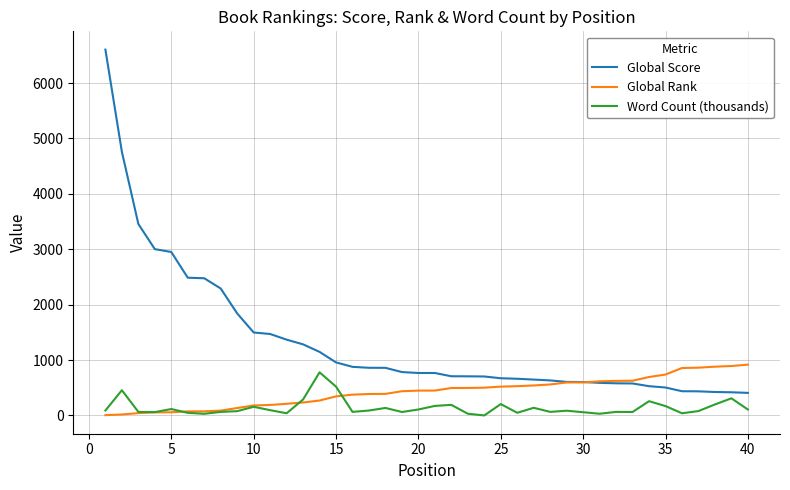

Which series has the widest spread of values?

Global Score